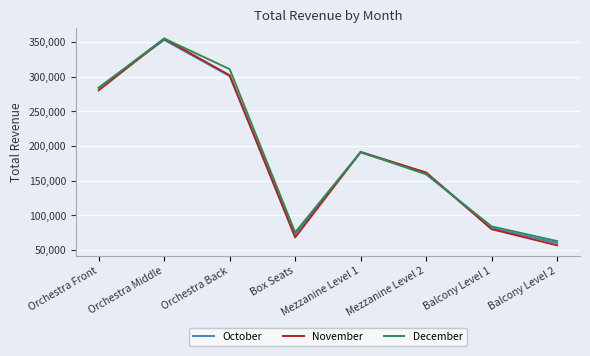

Which series has the widest spread of values?

November